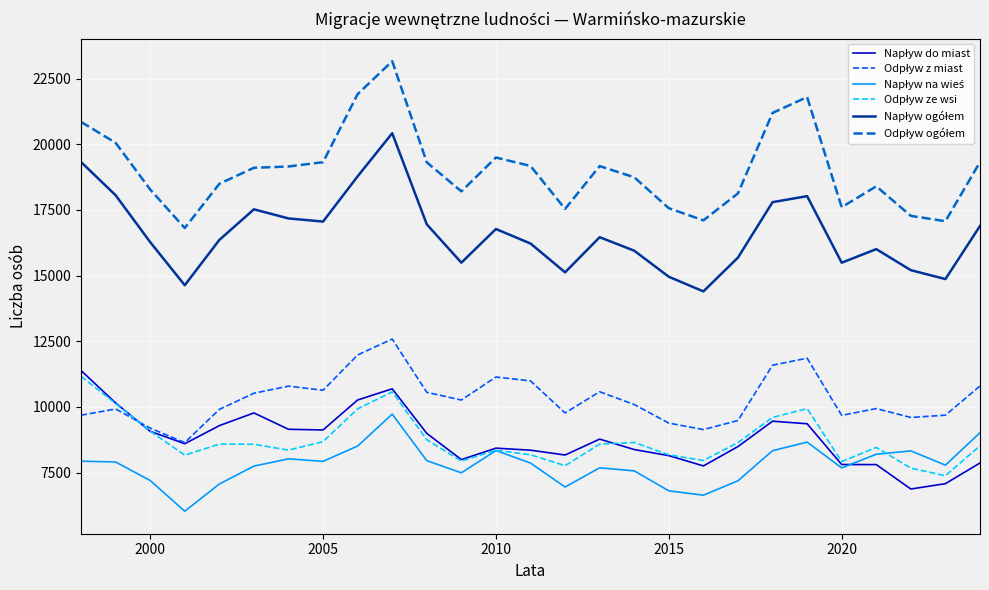

How many distinct data groups are displayed?

6